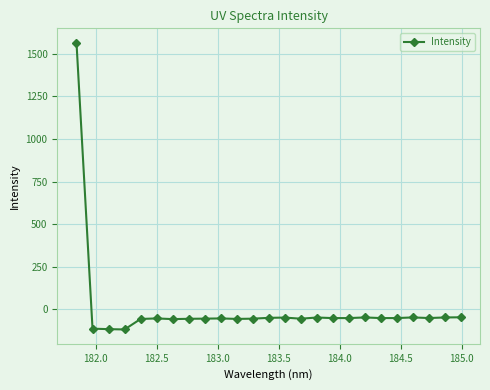

What is the maximum value shown in the chart?

1566.2